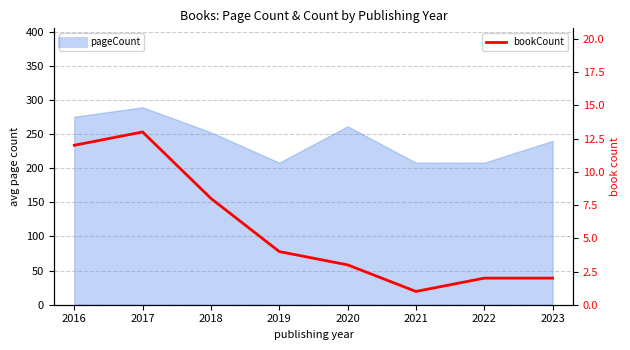

What is the difference between the maximum and minimum values?

12